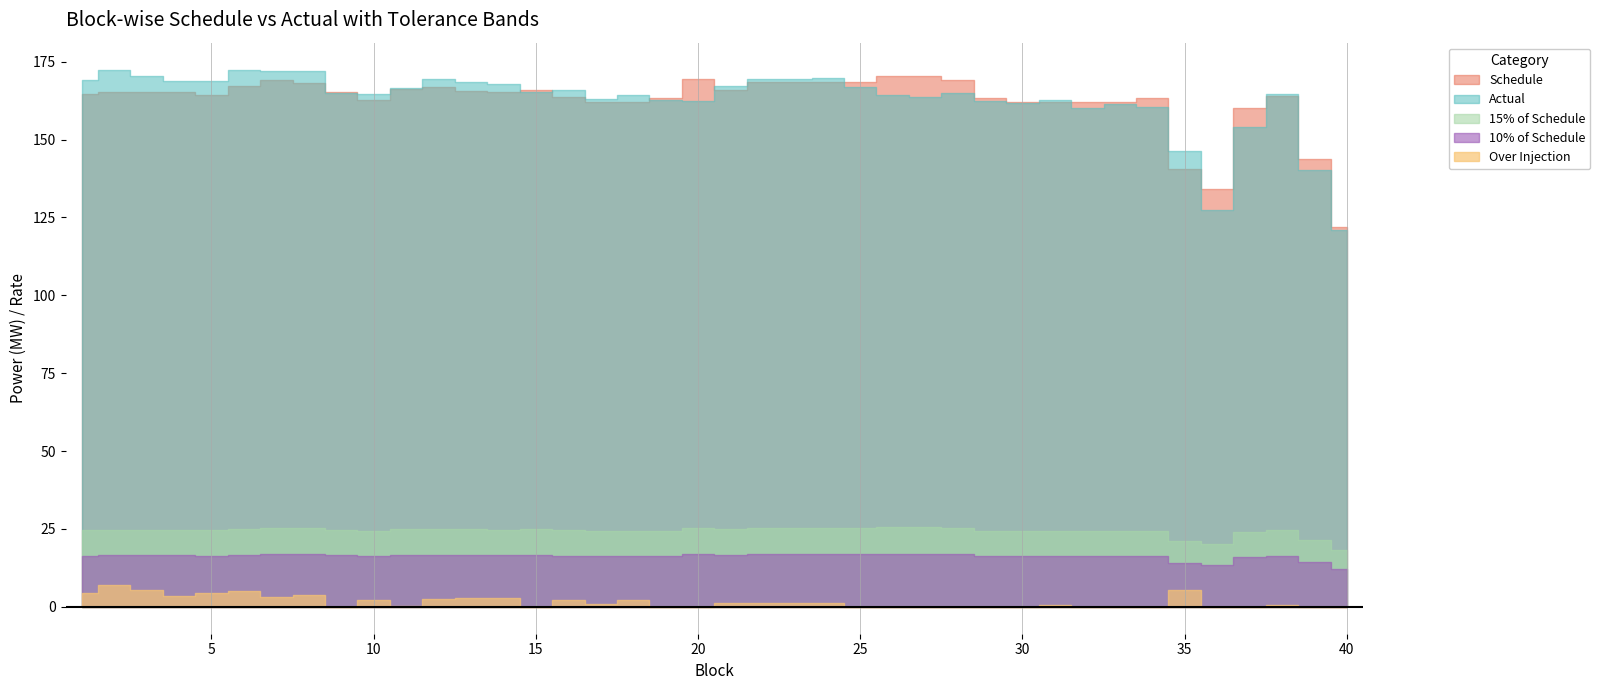

What is the total value across all series at 16?

372.6